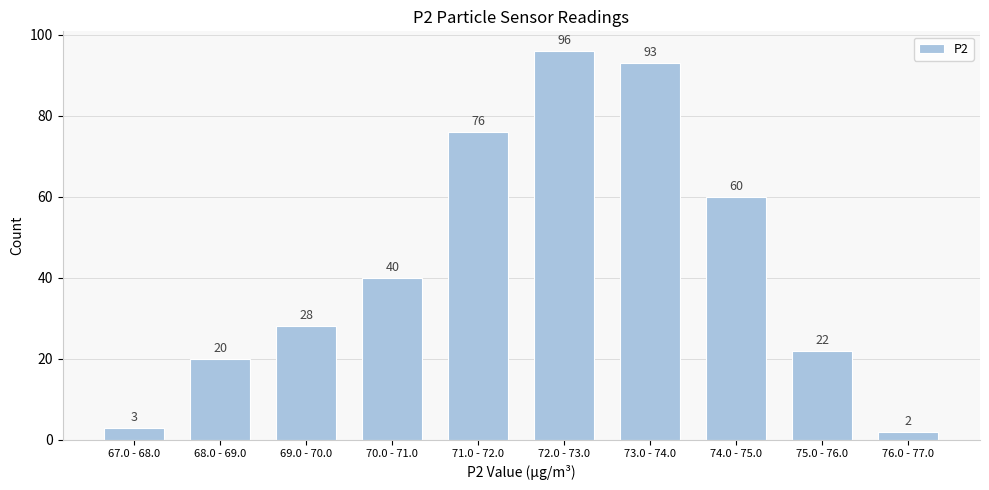

Reading left to right, list all the values displayed in this chart.

3	20	28	40	76	96	93	60	22	2